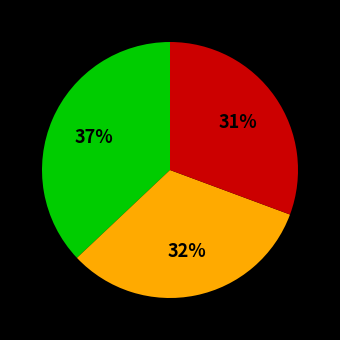

To the nearest percent, what is the average slice percentage?

33%